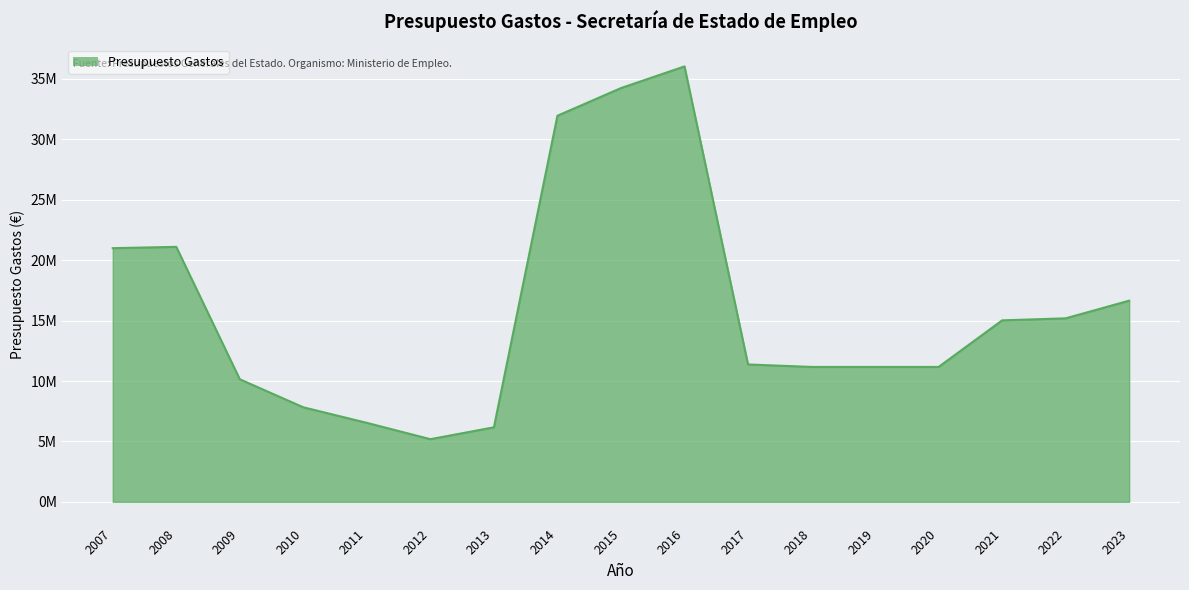

True or false: the data shows 13885903 at 2007.

False